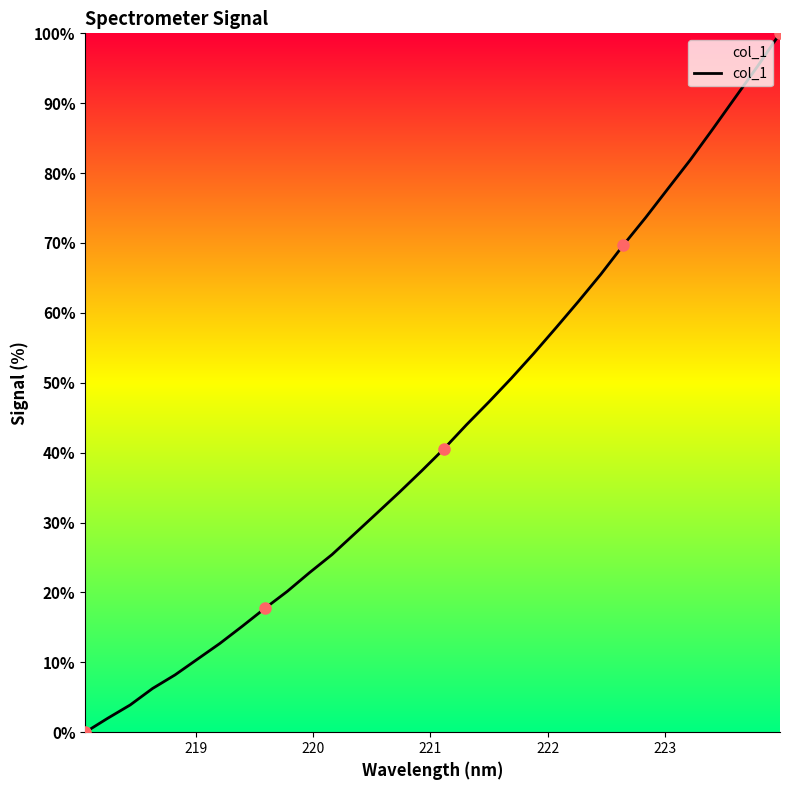

What is the difference between the maximum and minimum values?

100.0